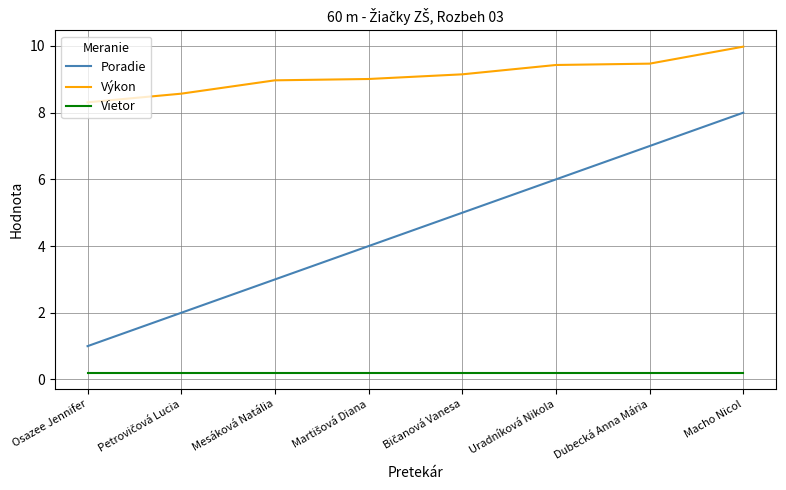

What is the maximum value for Poradie?

8.0